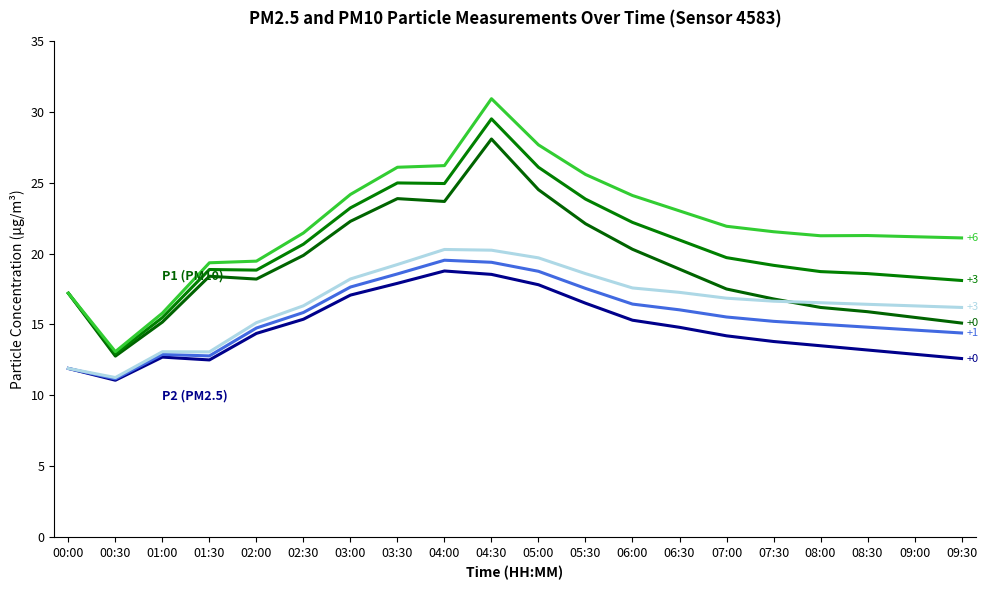

Count the number of data series in this chart.

6